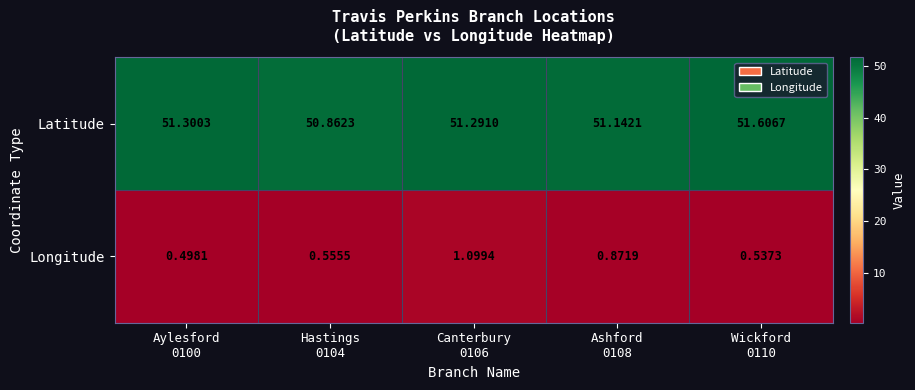

What is the spread (max minus min) of values at Hastings
0104?

50.3